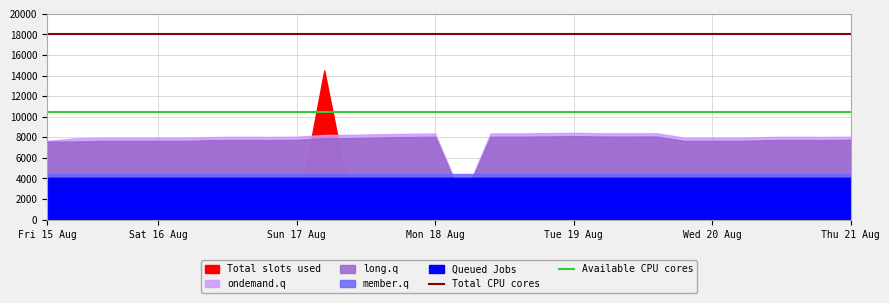

Is it true that Total CPU cores equals 31971 at Sat 16 Aug?

False